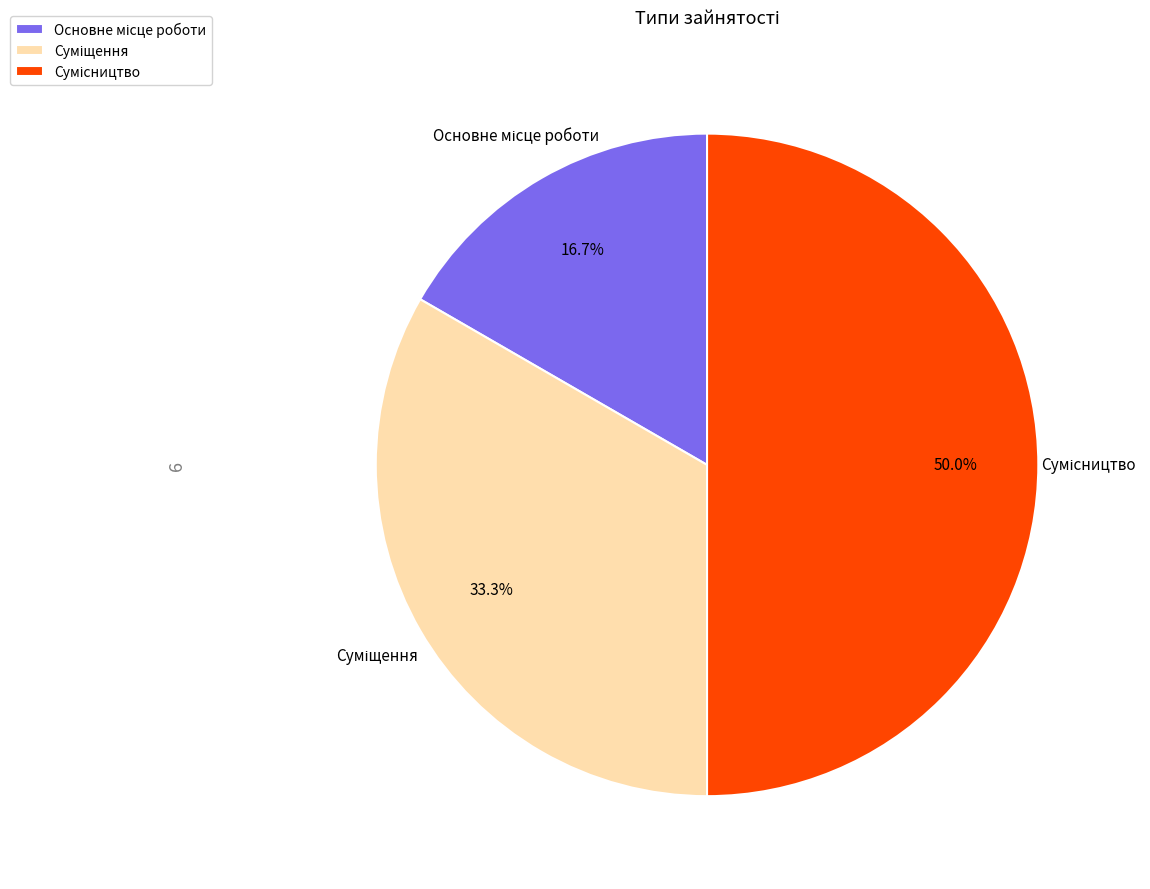

Count the number of slices in the pie.

3